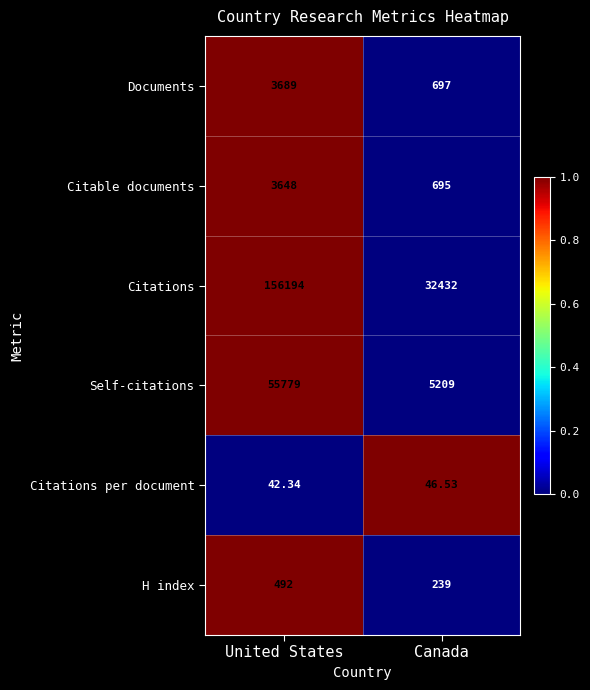

Between United States and Canada, which series saw the biggest shift?

Citations